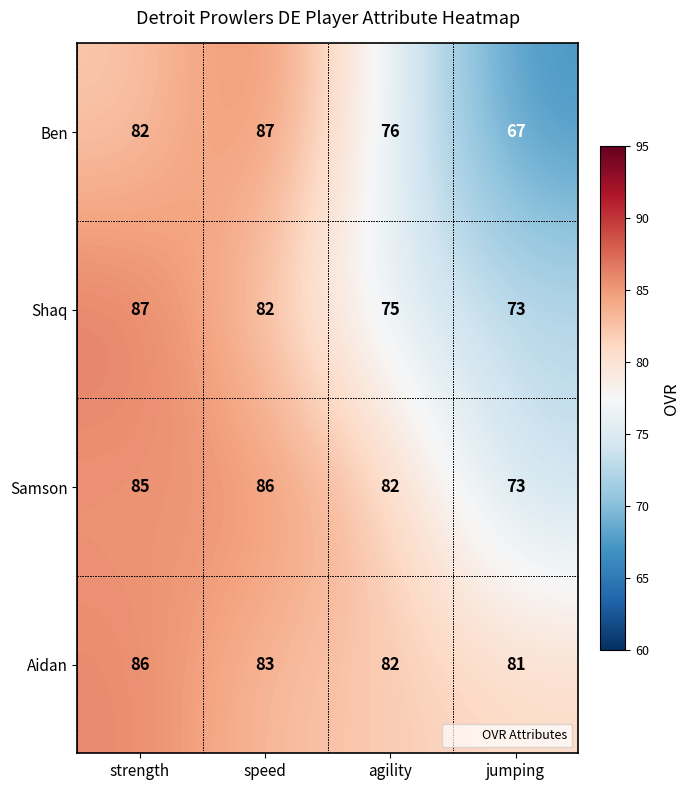

Where does the Aidan series first go above 83?

strength